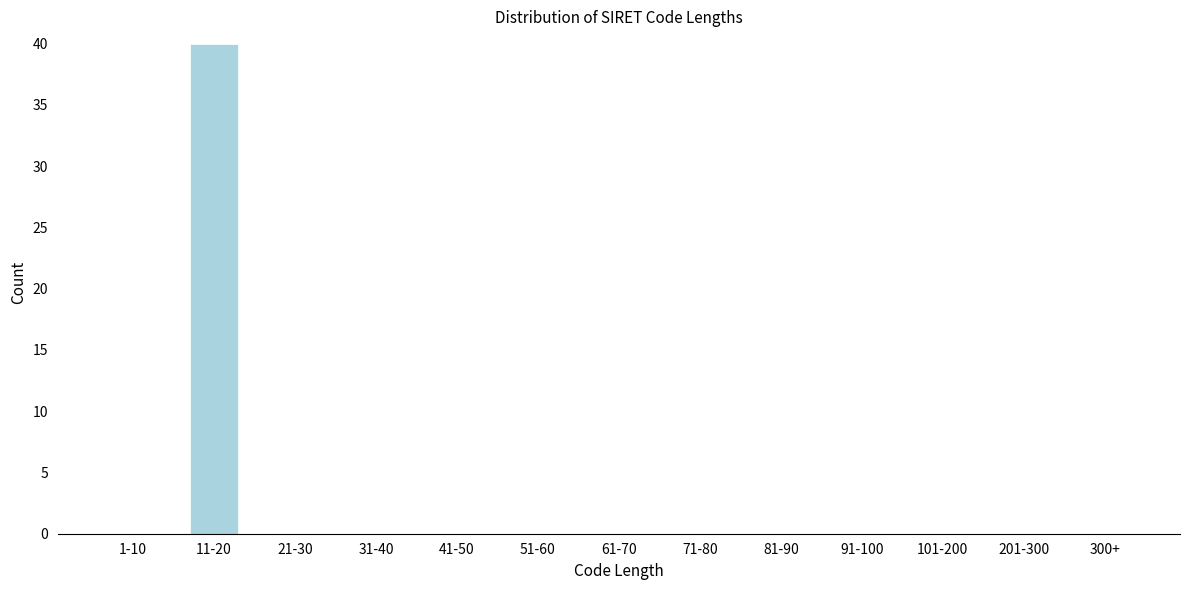

Reading right to left, what are all the values shown in this chart?

300+=0	201-300=0	101-200=0	91-100=0	81-90=0	71-80=0	61-70=0	51-60=0	41-50=0	31-40=0	21-30=0	11-20=40	1-10=0